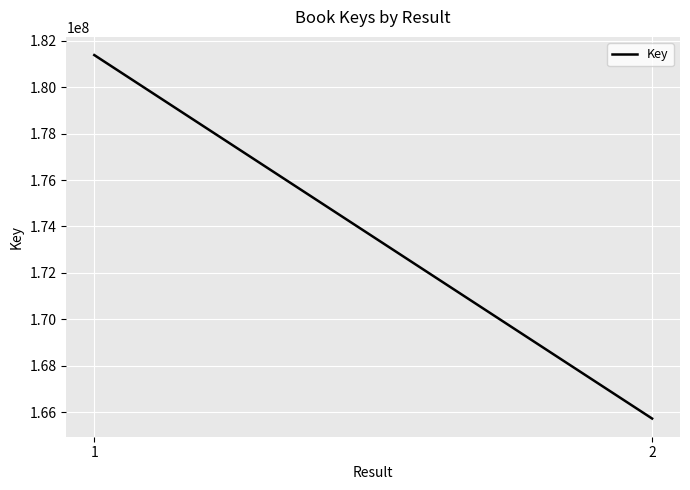

What is the average value?

173555380